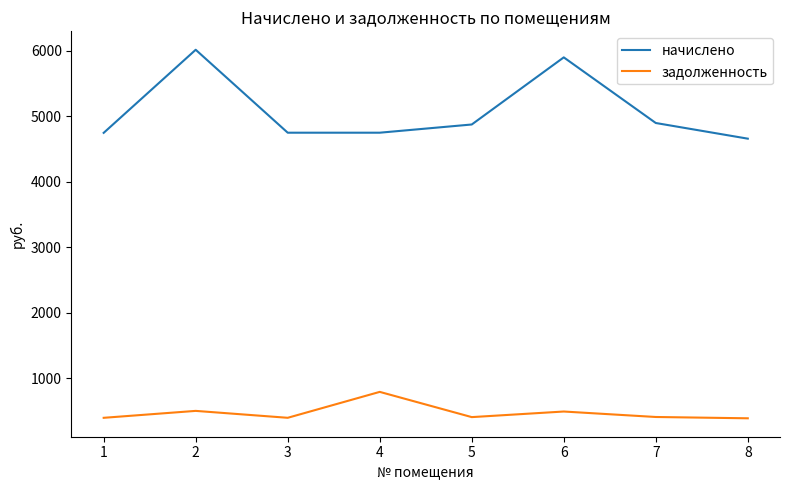

What is the maximum value for задолженность?

791.5